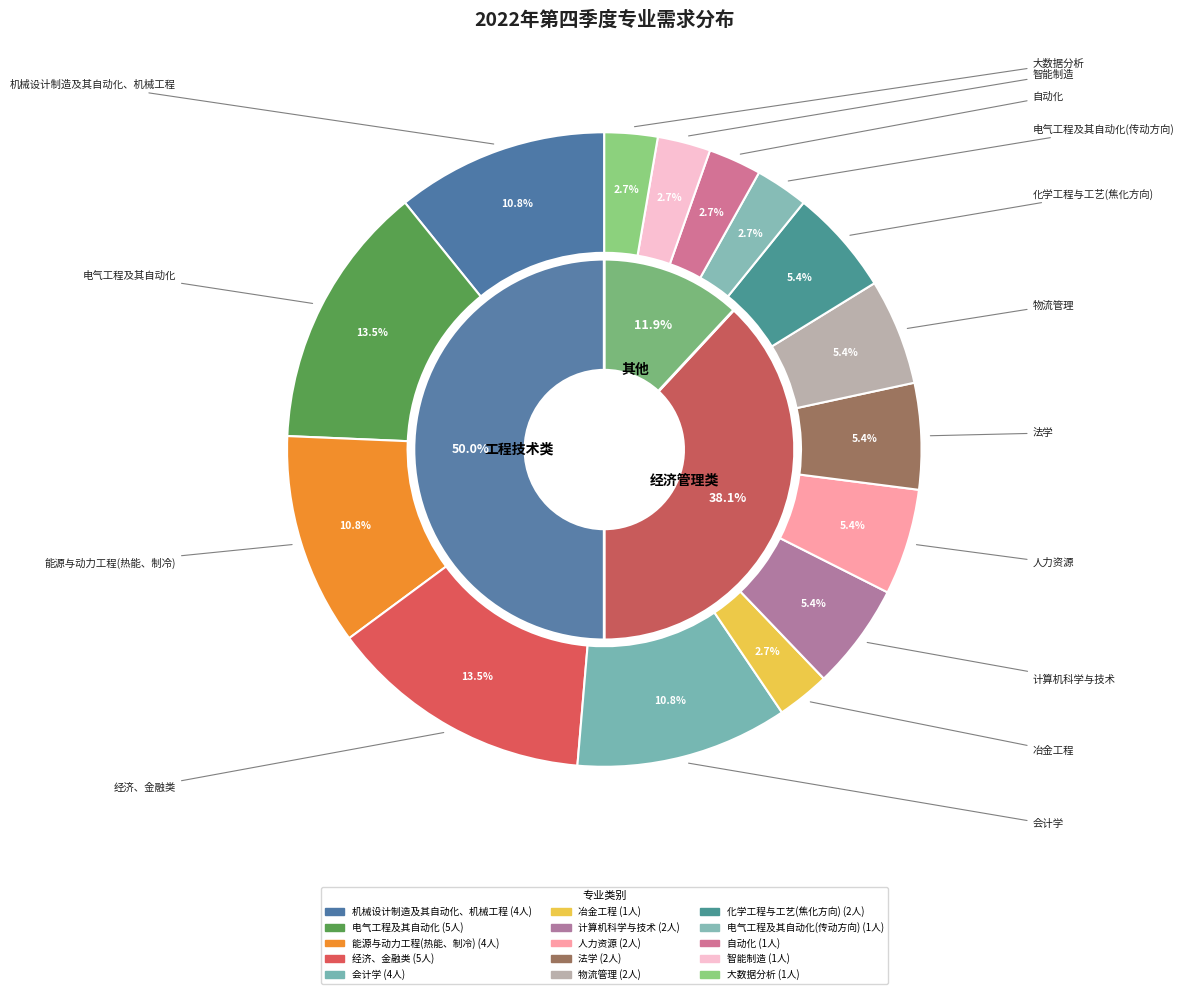

What is the change in value from 人力资源 to 电气工程及其自动化(传动方向)?

-1